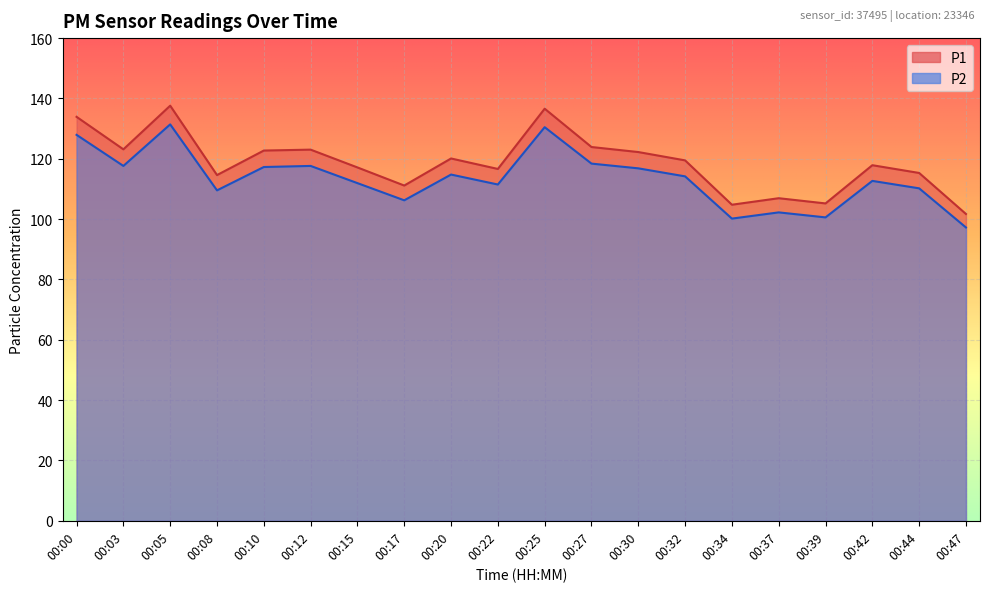

How many lines are shown in the chart?

2